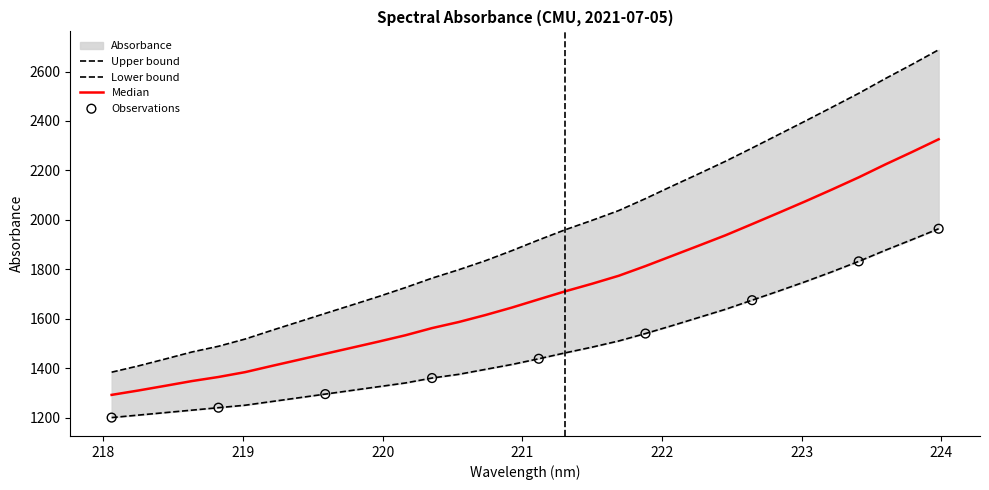

What is the ratio of the value at 222.6447 to the value at 220.5444?

1.3